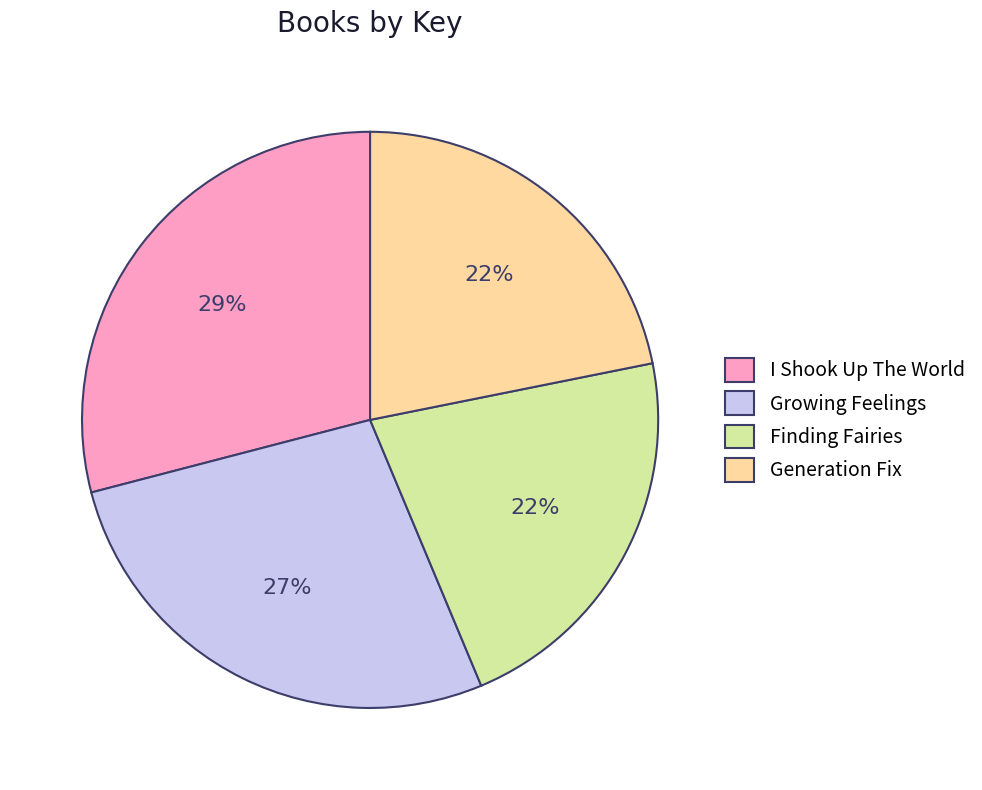

The Finding Fairies slice represents 11% of the pie. True or false?

False